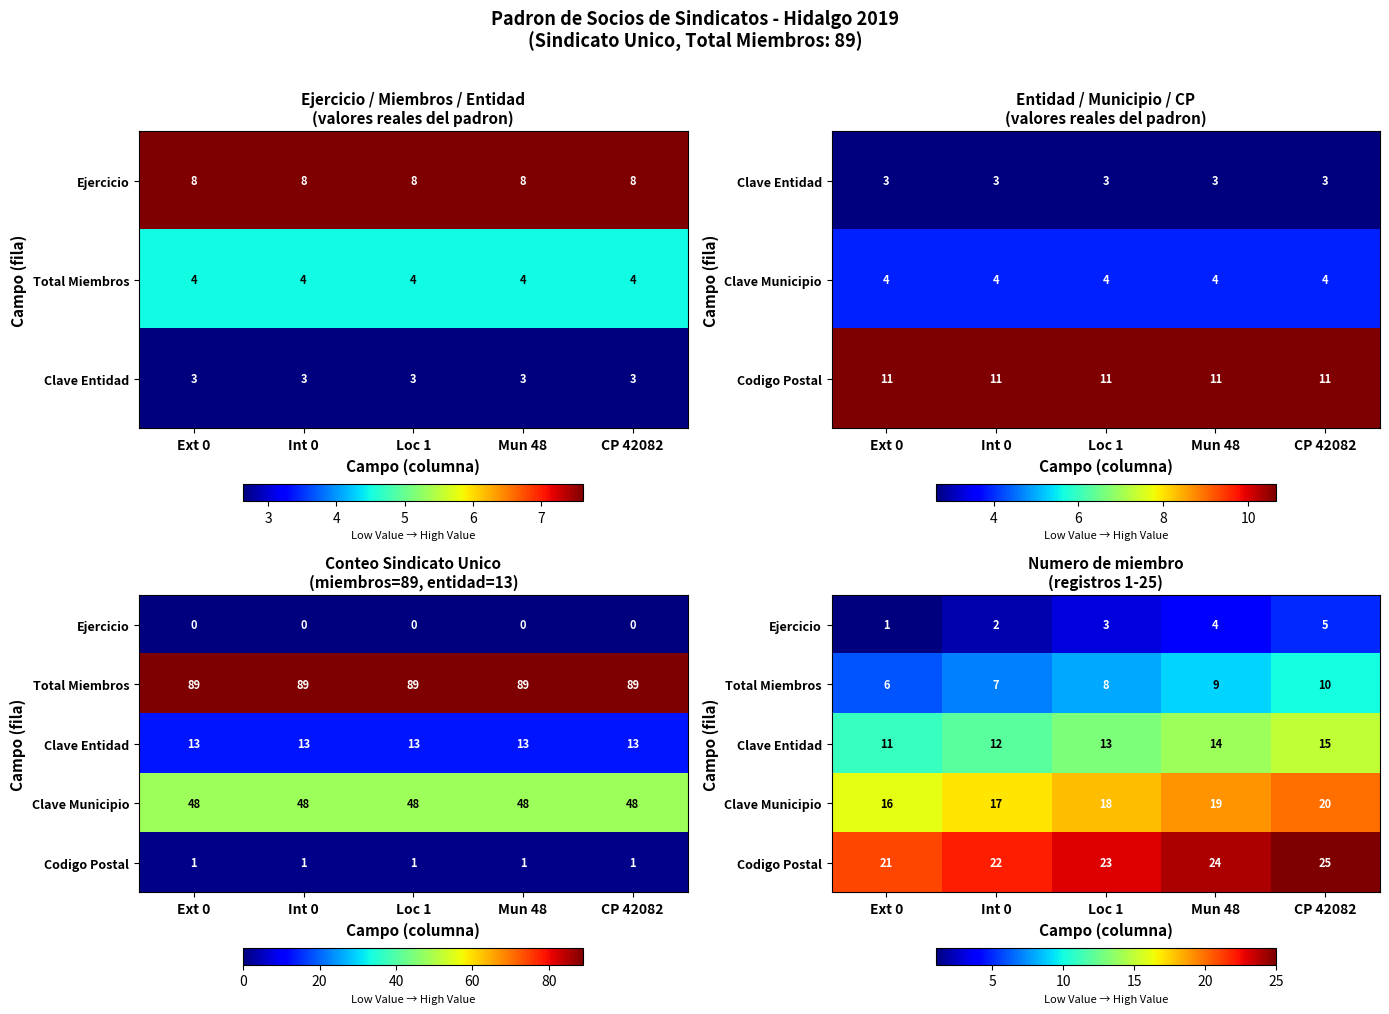

At which category is the sum across all series the highest?

CP 42082